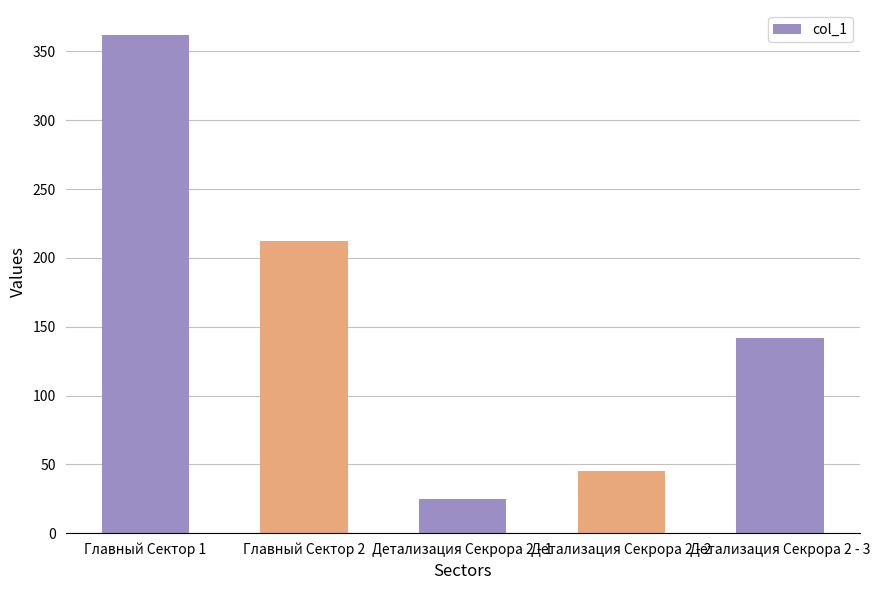

True or false: the data shows 7 at Детализация Секрора 2 - 1.

False